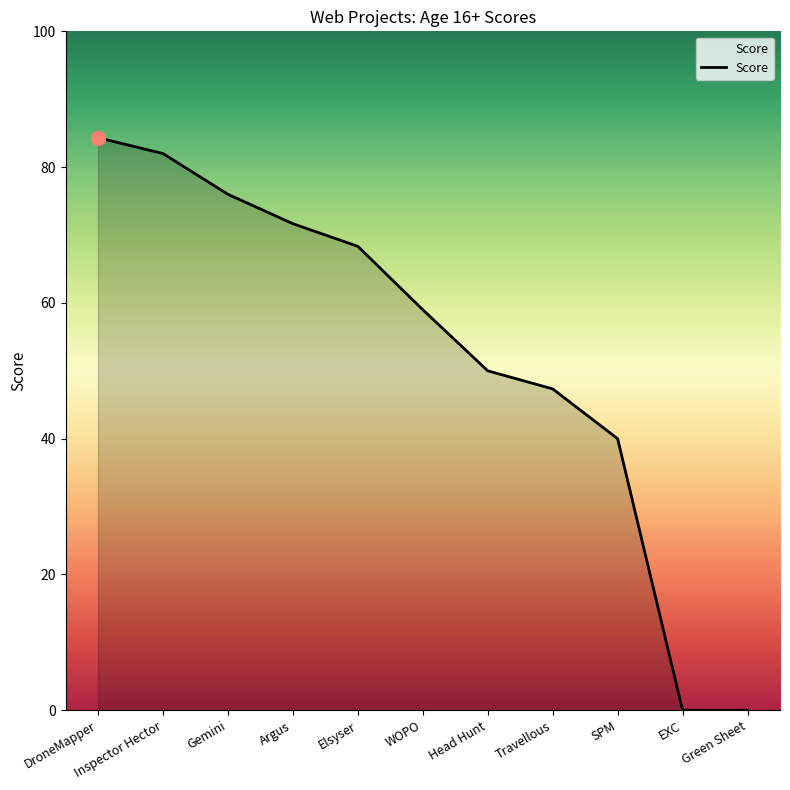

Reading right to left, list all the values displayed in this chart.

0.0	0.0	40.0	47.3	50.0	59.0	68.3	71.7	76.0	82.0	84.3